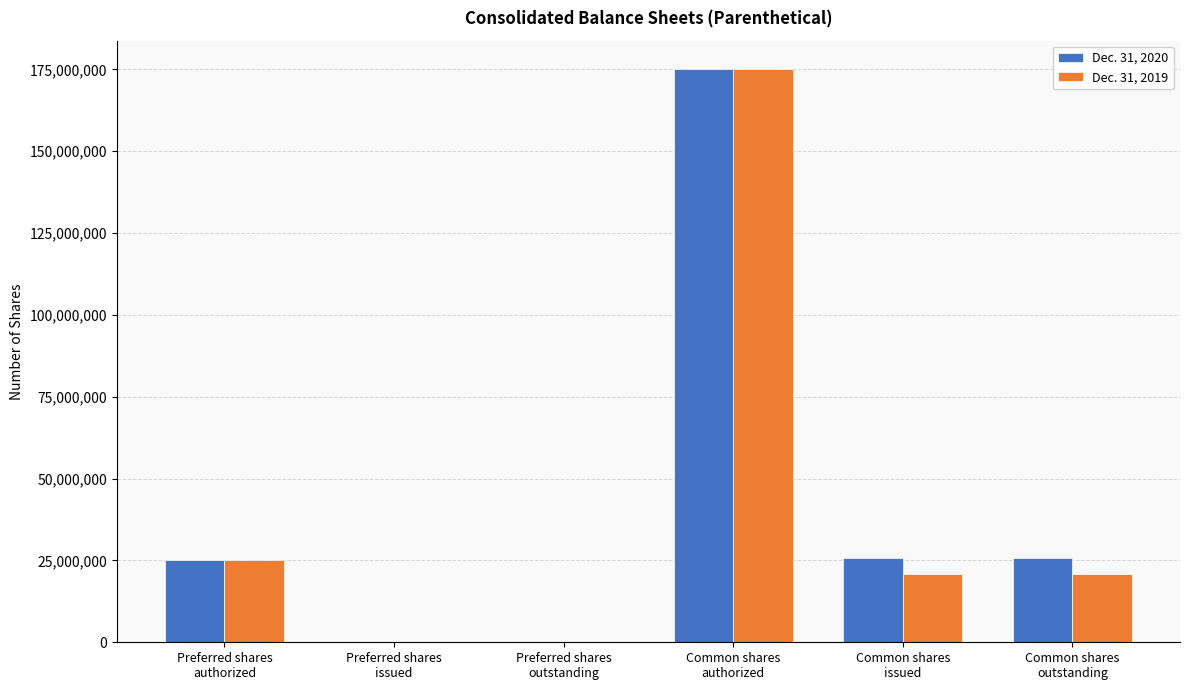

How many data points does each series have?

6